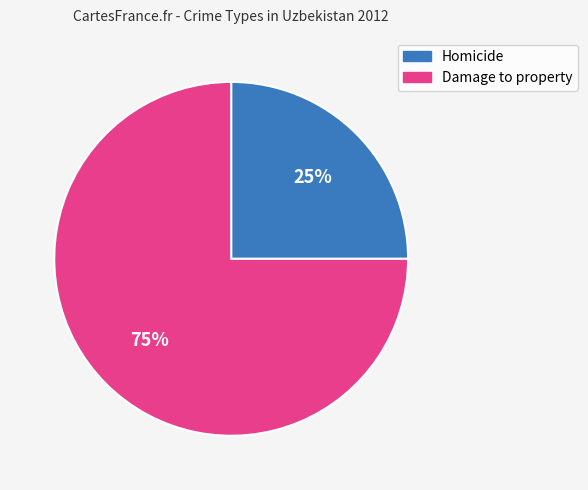

Count the number of slices in the pie.

2